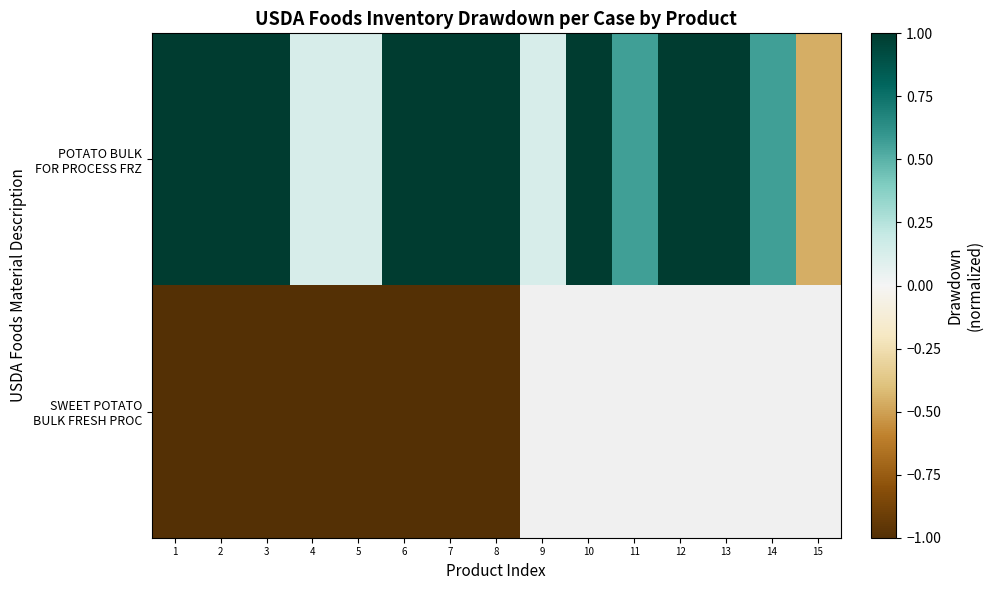

What is the difference between the second highest and minimum values in the POTATO BULK FOR PROCESS FRZ series?

1.5